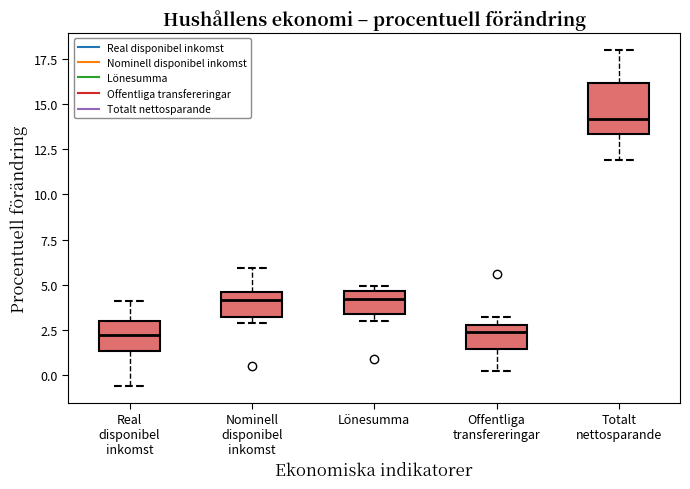

Reading left to right, read every box against the y-axis: the position of its median line, the range the box covers, and the ends of its whiskers. The values are not printed on the chart, so give them approximately, as read against the axis.

Real disponibel inkomst: median 2.0, box 1.5 to 3.0, whiskers -0.5 to 4.0
Nominell disponibel inkomst: median 4.0, box 3.0 to 4.5, whiskers 3.0 (just below the box's lower edge) to 6.0
Lönesumma: median 4.0, box 3.5 to 4.5, whiskers 3.0 to 5.0
Offentliga transfereringar: median 2.5, box 1.5 to 3.0, whiskers 0.0 to 3.0 (just above the box's upper edge)
Totalt nettosparande: median 14.0, box 13.5 to 16.0, whiskers 12.0 to 18.0